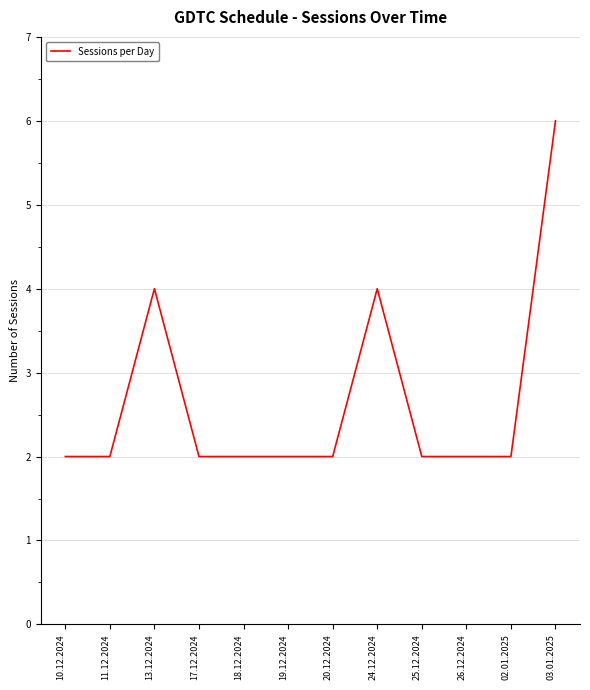

What is the sum of all values?

32